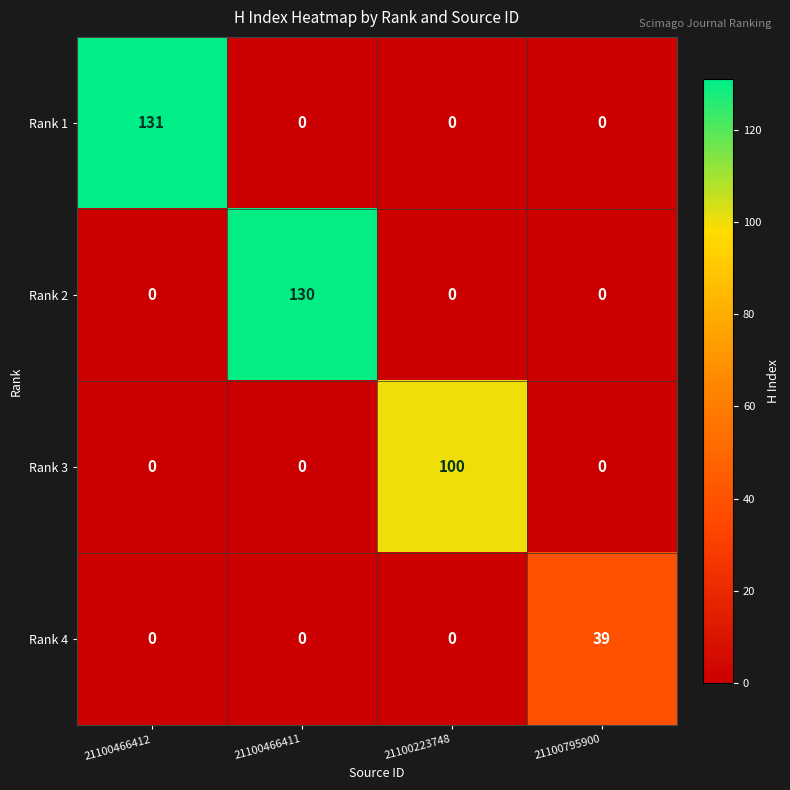

Count the Rank 3 values in the range 0 to 100.

4